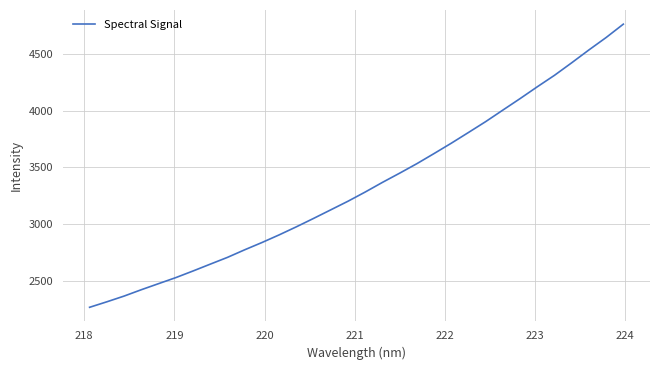

Does the chart display data point markers on the line(s)?

No